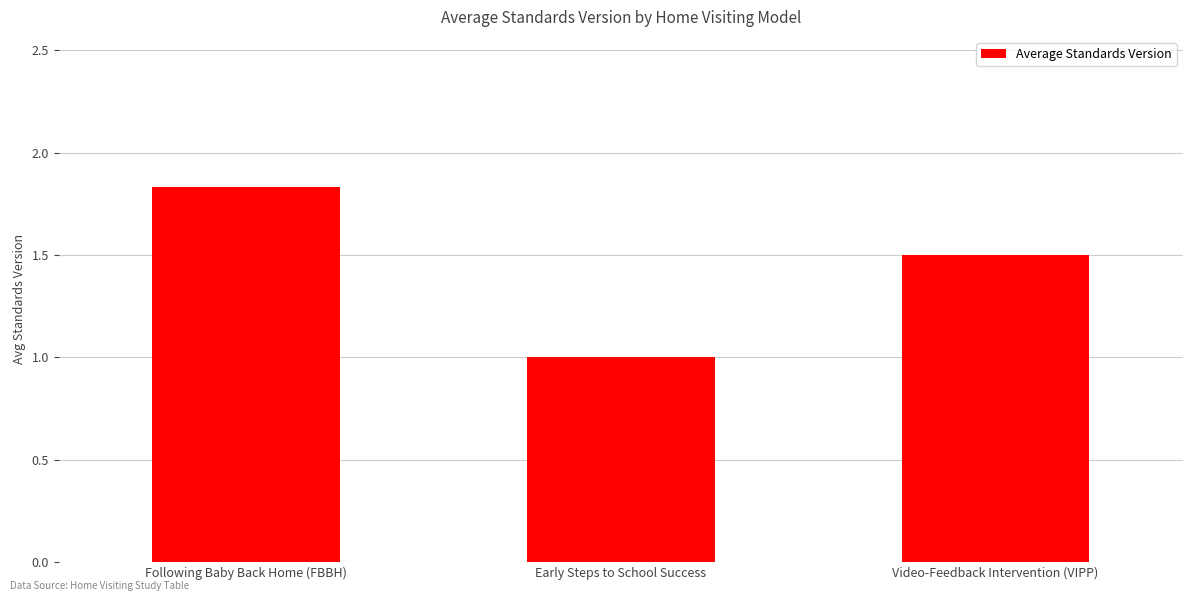

Does the chart contain any negative values?

No